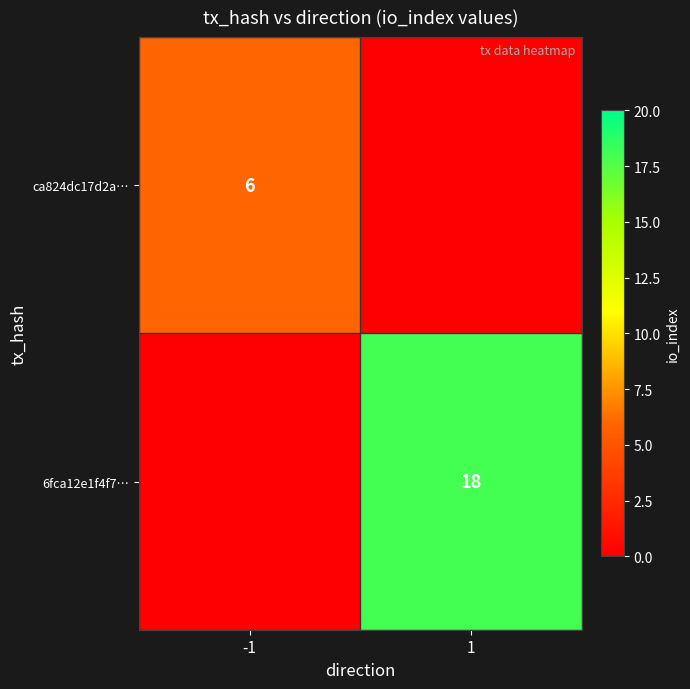

What is the greatest value displayed?

18